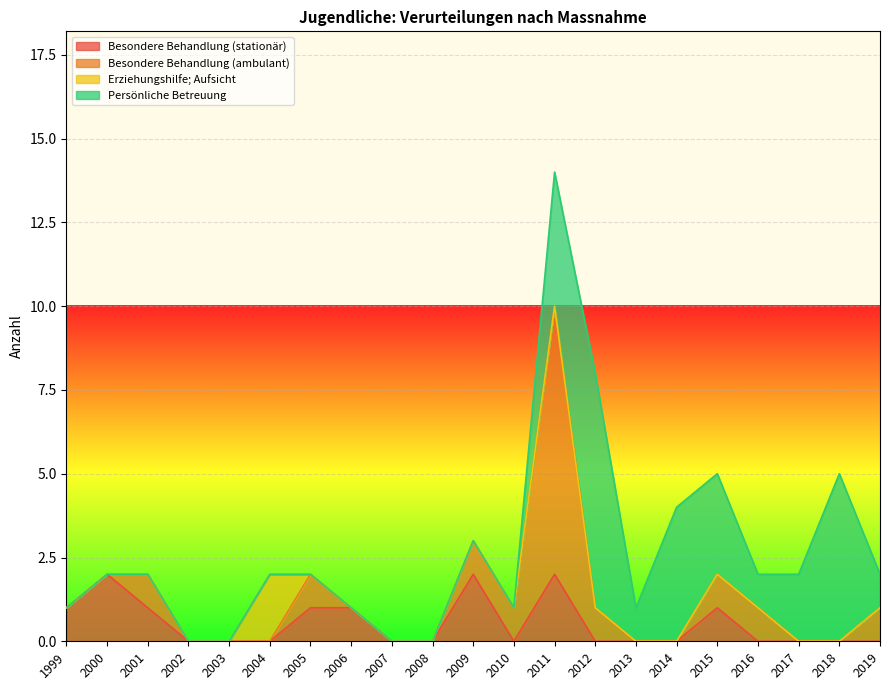

At which category is the sum across all series the highest?

2011